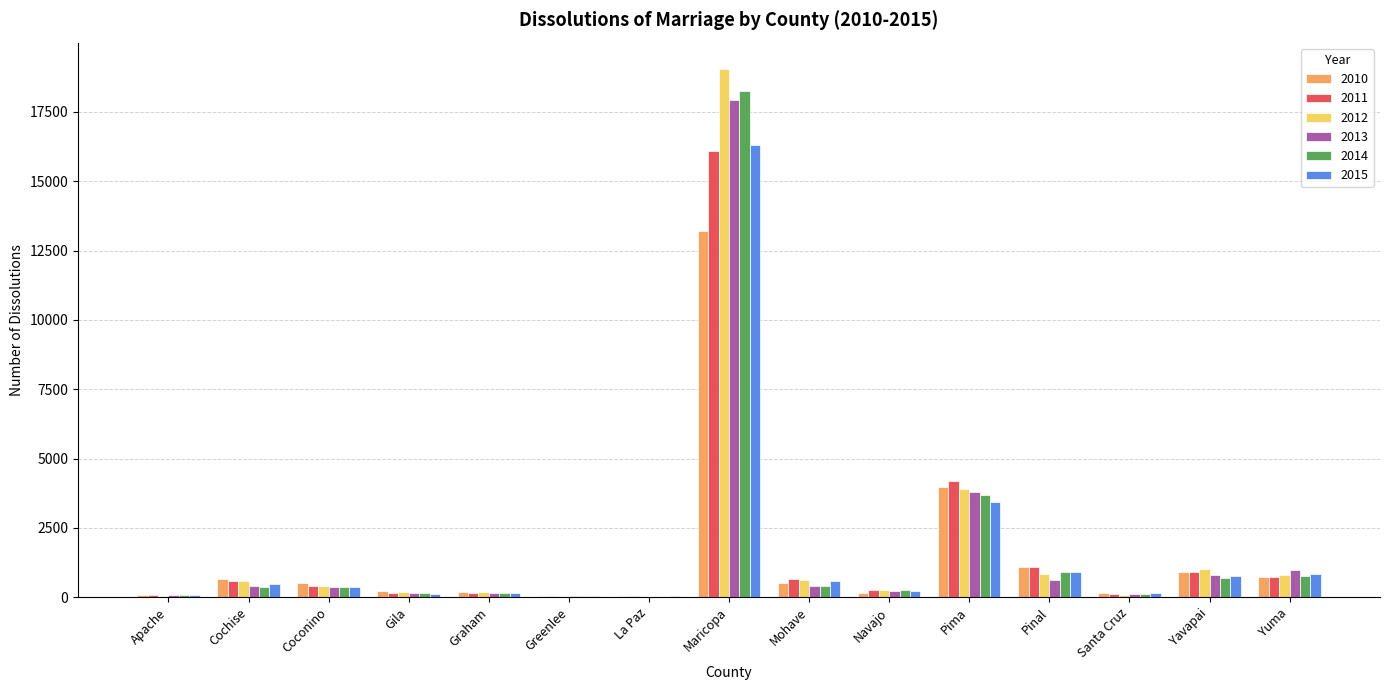

How many groups of bars are there?

15